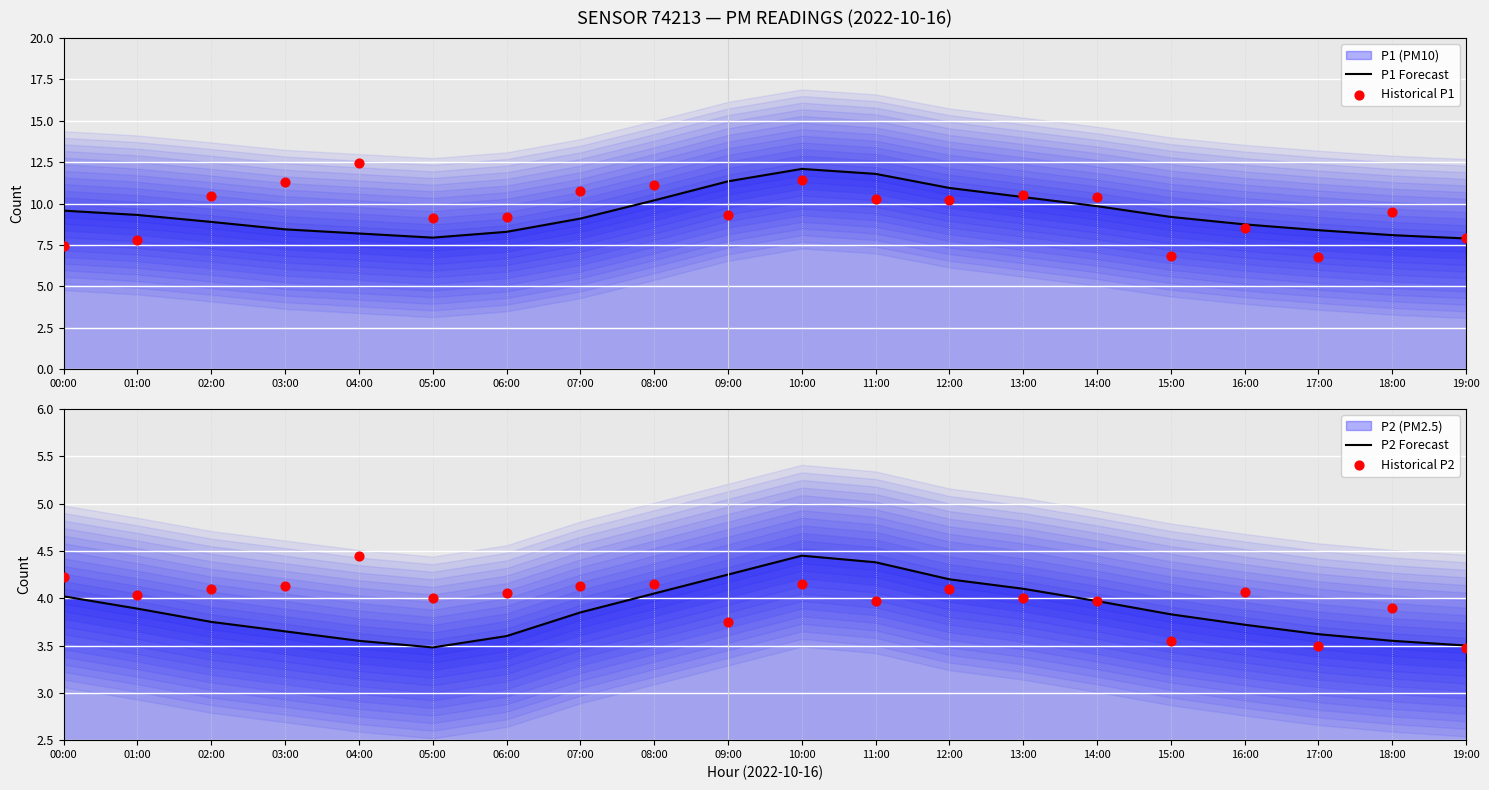

Which series has the largest total across all categories?

Historical P1